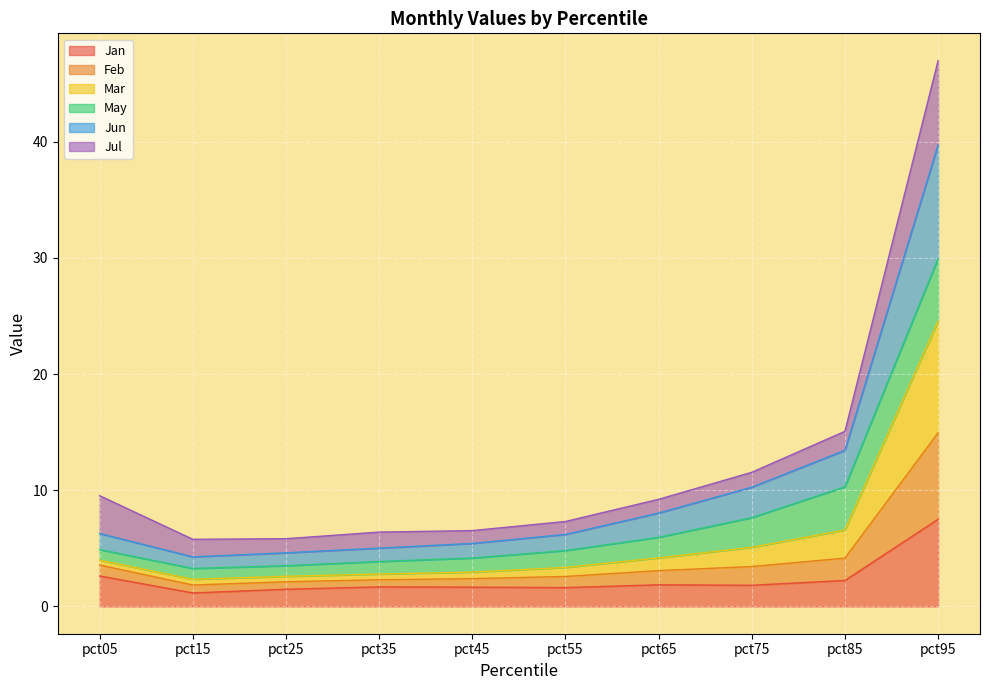

At which label does Jan reach its peak?

pct95